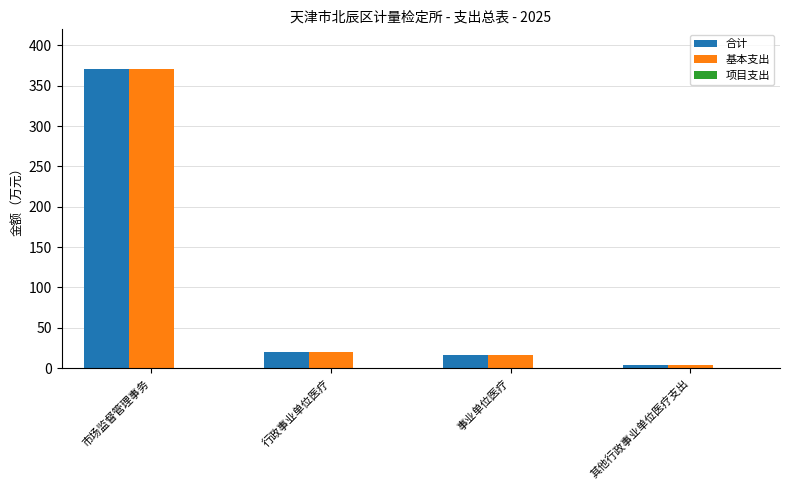

How many groups of bars are there?

4